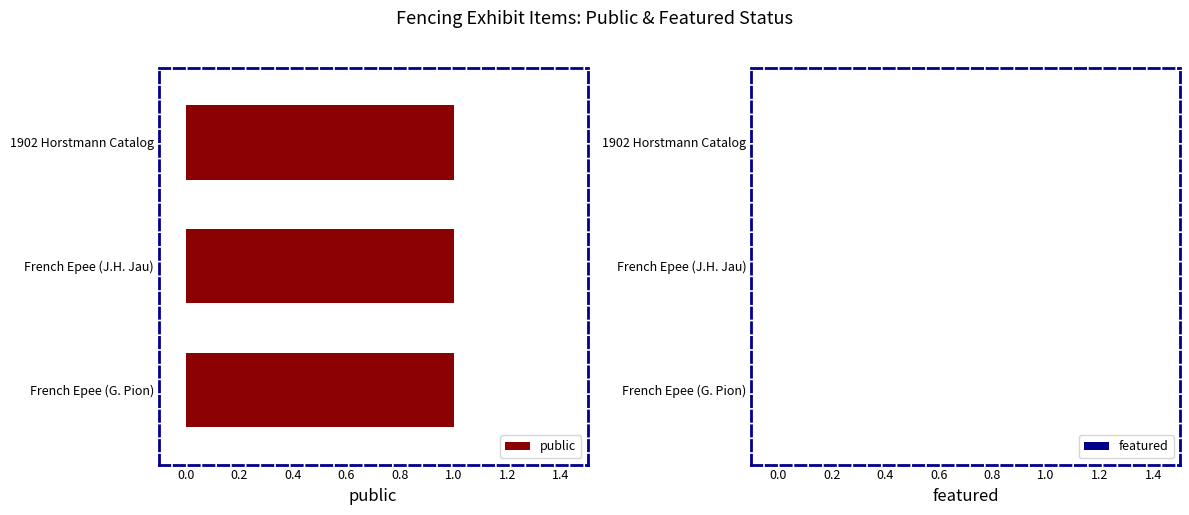

How many bars are there in each group?

2